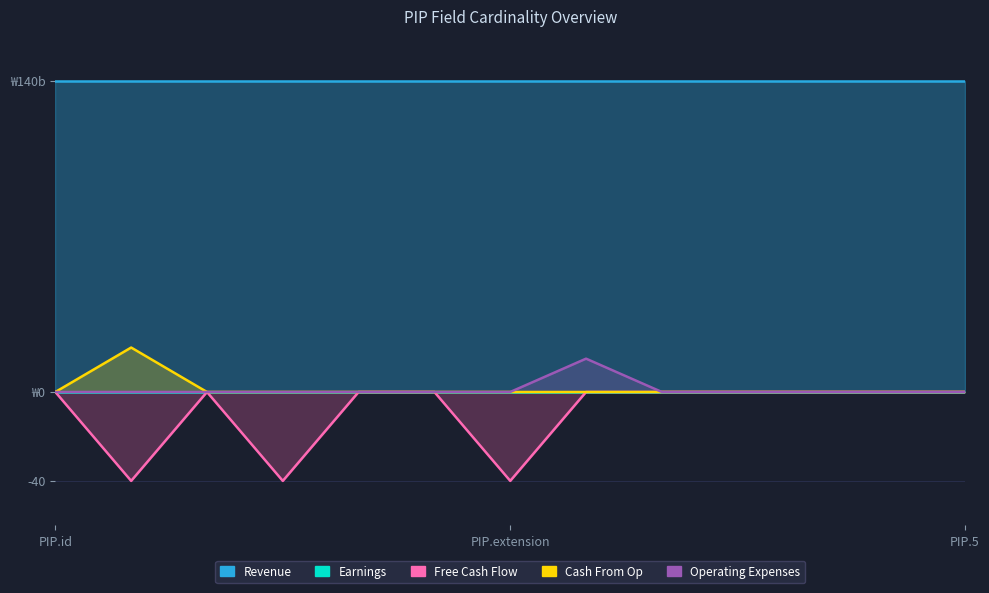

What position from the left is PIP.id?

1